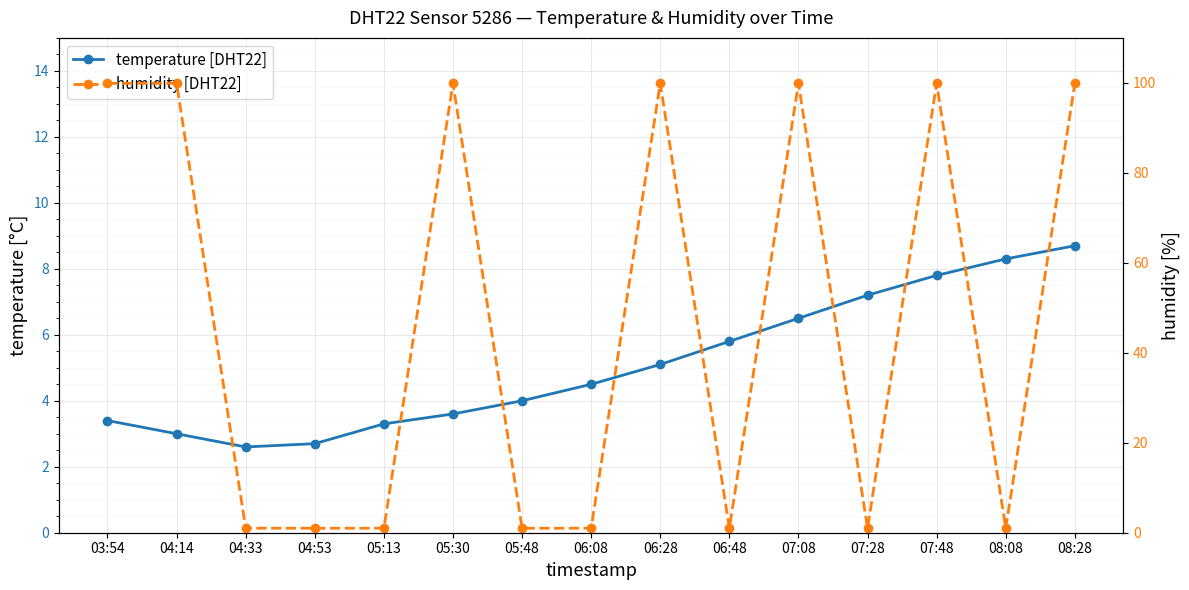

At 07:08, list the series in order from smallest to largest.

temperature [DHT22], humidity [DHT22]